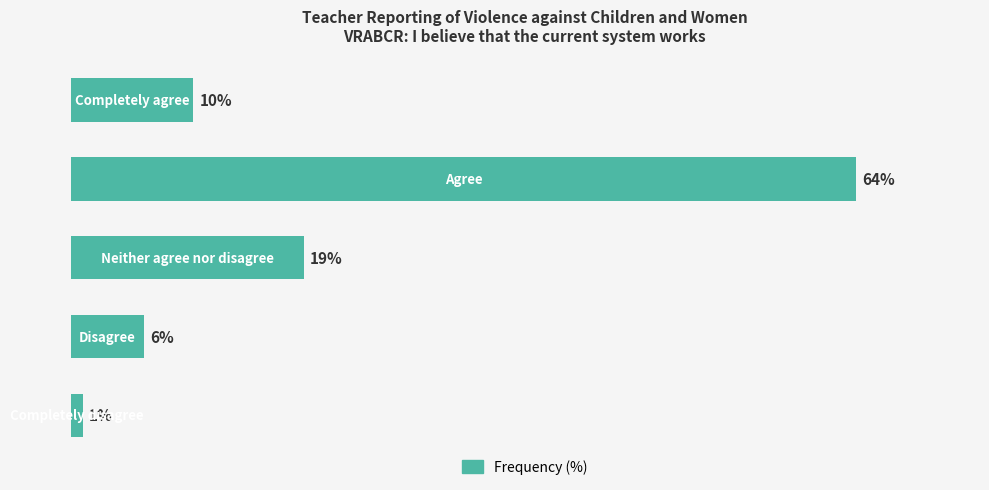

How many values are below 10?

2